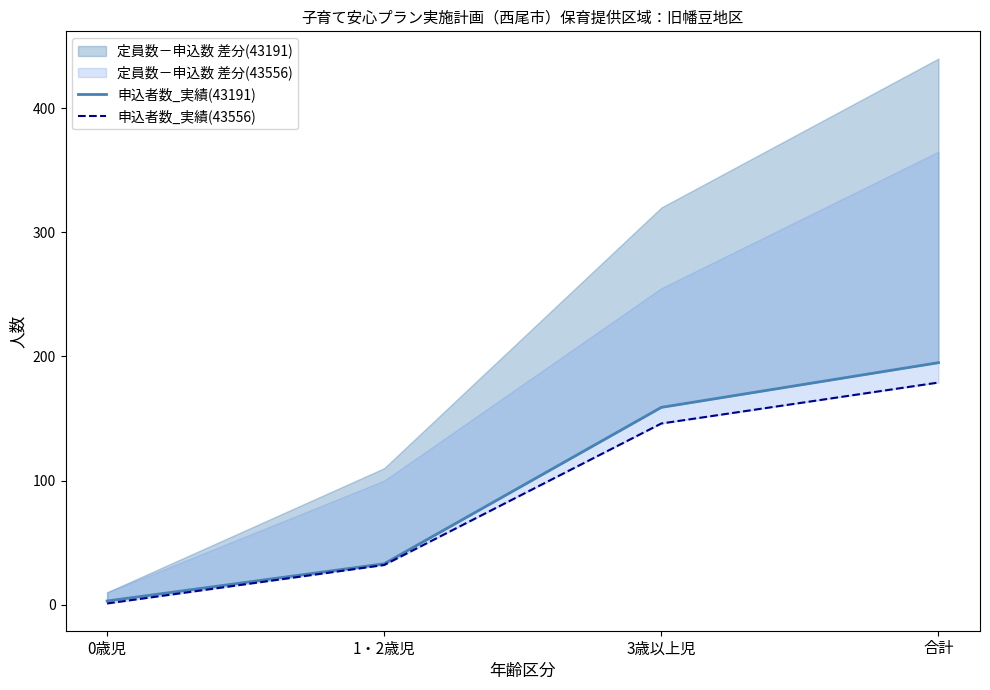

What position from the left is 合計?

4